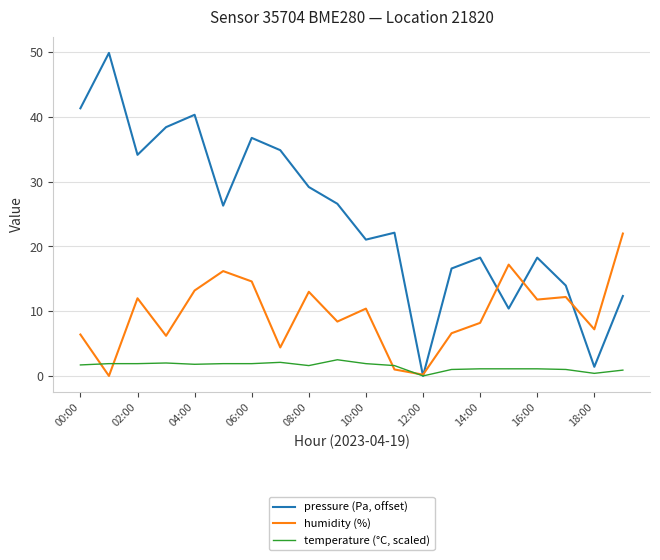

What is the difference between the maximum and minimum values in the temperature (°C, scaled) series?

2.5